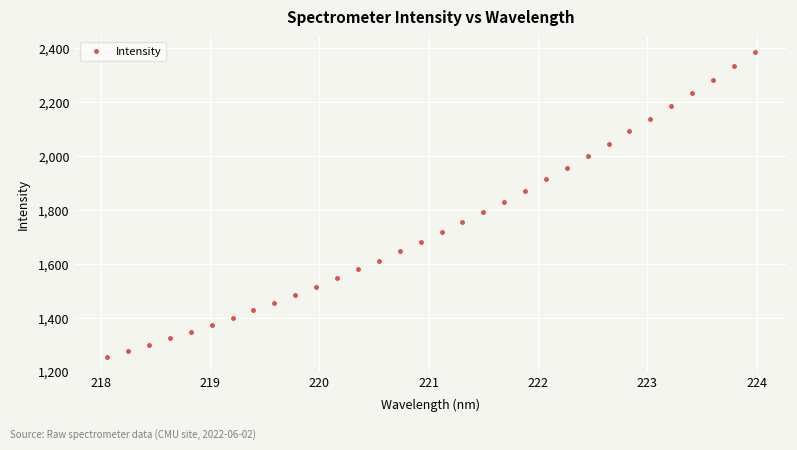

What is the range of Y values (max minus min)?

1131.6